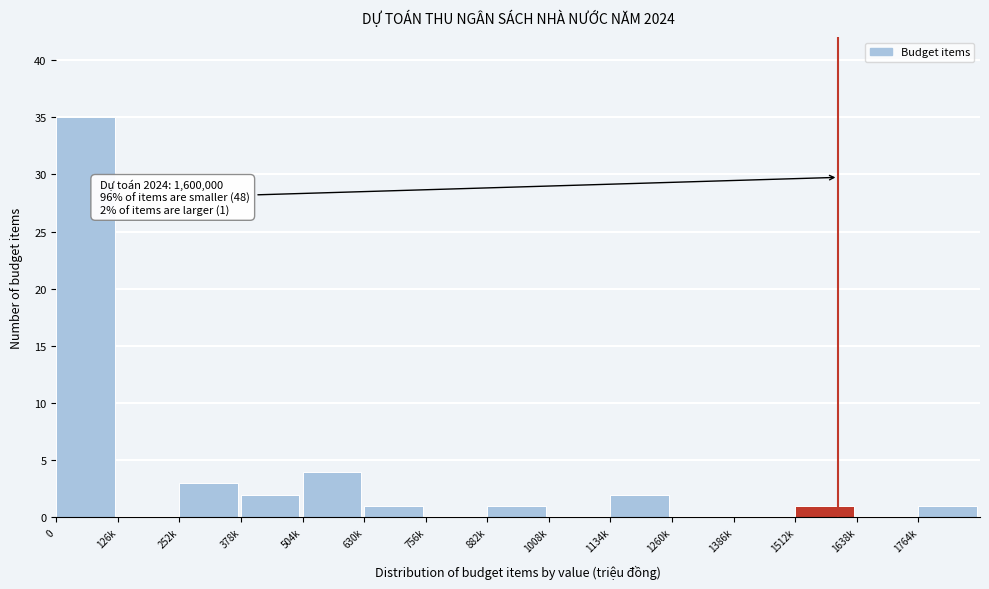

Reading left to right, list all the values displayed in this chart.

0=35	126k=0	252k=3	378k=2	504k=4	630k=1	756k=0	882k=1	1008k=0	1134k=2	1260k=0	1386k=0	1512k=1	1638k=0	1764k=1